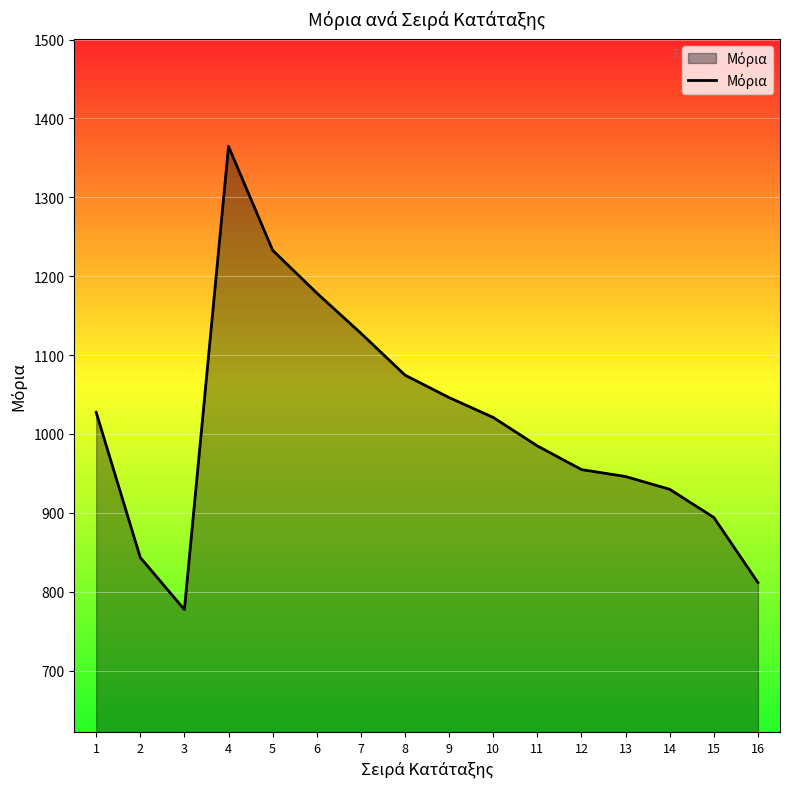

True or false: there are more than 1 points higher than both neighbors.

False